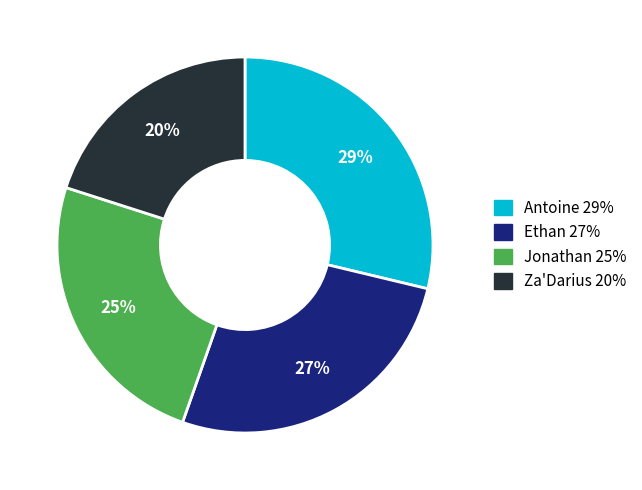

What is the largest slice in the pie chart?

Antoine